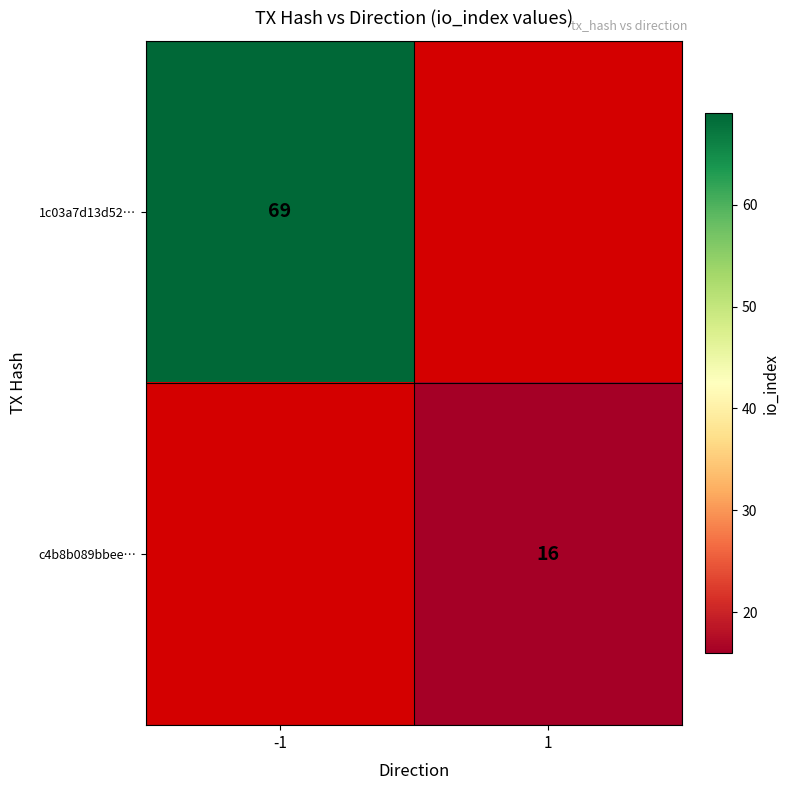

The c4b8b089bbee… series shows 16 at 1. True or false?

True